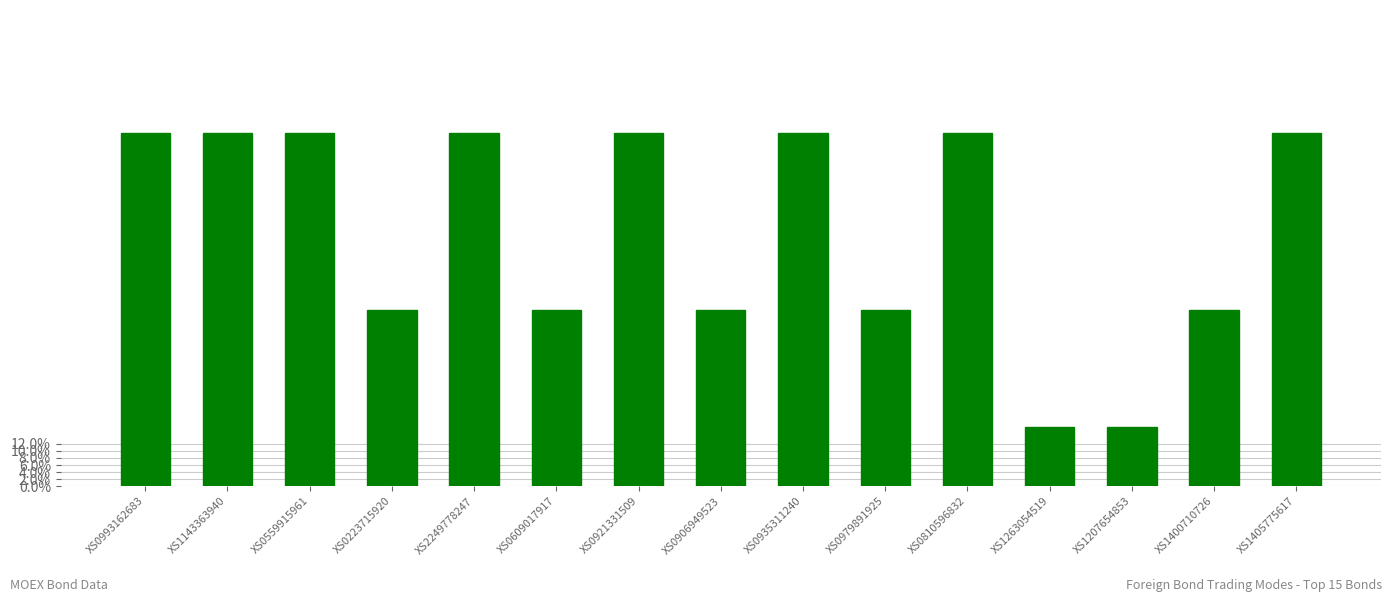

Are the bars horizontal?

No